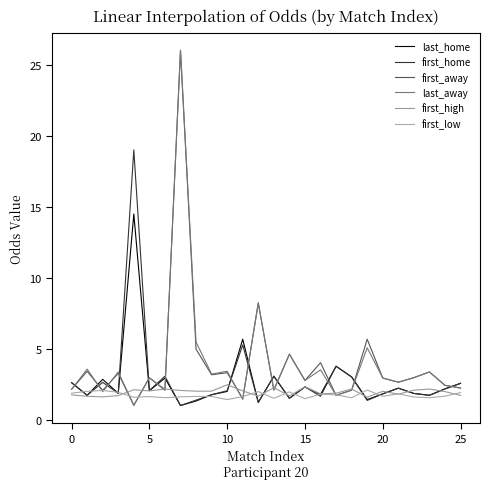

Reading left to right, list all the values displayed in this chart.

last_home: 2.6	1.8	2.9	1.9	14.5	2.1	3.0	1.0	1.4	1.8	2.0	5.7	1.3	3.1	1.6	2.4	1.8	3.8	3.0	1.5	1.9	2.3	1.9	1.8	2.2	2.6
first_home: 2.6	1.8	2.7	1.9	19.0	2.1	3.1	1.0	1.4	1.8	2.1	5.3	1.3	3.1	1.6	2.4	1.7	3.8	3.0	1.4	1.9	2.3	1.9	1.8	2.2	2.6
first_away: 2.2	3.5	2.1	3.3	1.1	3.0	2.1	26.0	5.0	3.2	3.4	1.5	8.2	2.1	4.7	2.8	4.0	1.8	2.1	5.7	3.0	2.7	3.0	3.4	2.5	2.3
last_away: 2.2	3.6	2.0	3.4	1.1	3.0	2.2	26.0	5.5	3.2	3.5	1.5	8.2	2.1	4.7	2.8	3.5	1.8	2.1	5.1	3.0	2.7	3.0	3.4	2.5	2.3
first_high: 1.8	1.7	1.6	1.7	2.1	2.1	2.2	2.1	2.0	2.0	2.5	2.1	1.7	2.3	1.7	2.4	1.9	1.9	2.2	1.6	2.0	1.8	2.1	2.2	2.0	1.8
first_low: 1.9	2.0	2.1	2.0	1.6	1.7	1.6	1.6	1.7	1.7	1.5	1.7	2.0	1.6	2.0	1.5	1.8	1.8	1.6	2.1	1.7	1.9	1.6	1.6	1.7	1.9